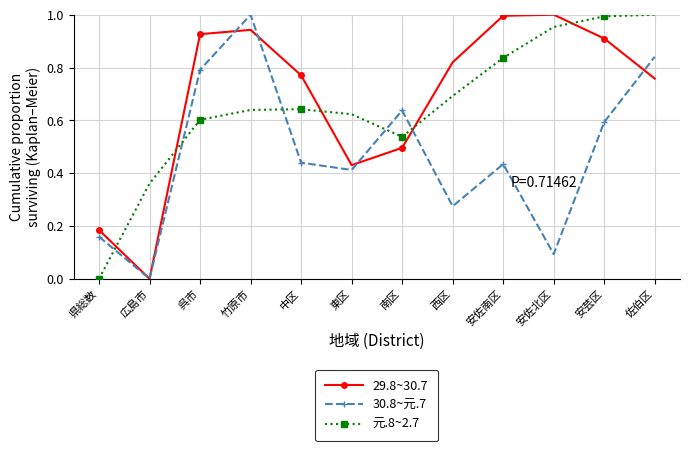

Where do 29.8~30.7 and 元.8~2.7 first cross each other?

県総数 and 広島市